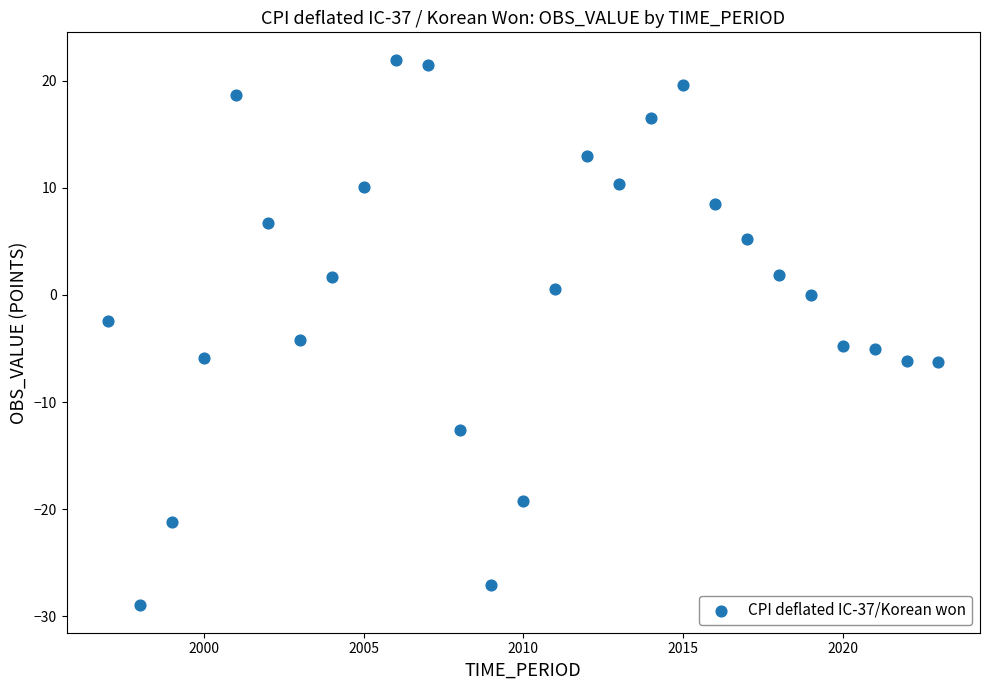

What is the range of Y values (max minus min)?

51.0